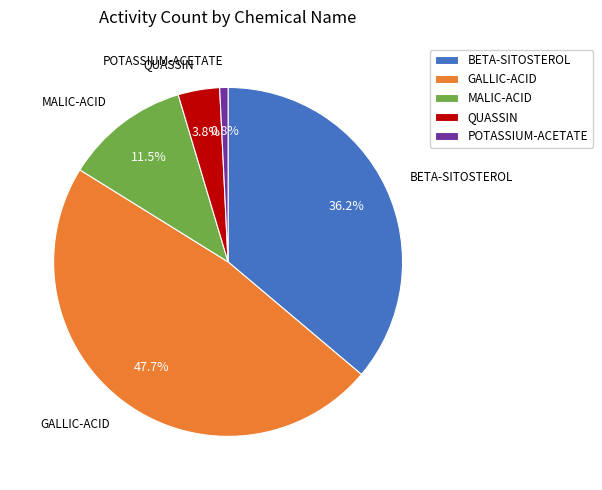

True or false: MALIC-ACID accounts for 18% of the total.

False